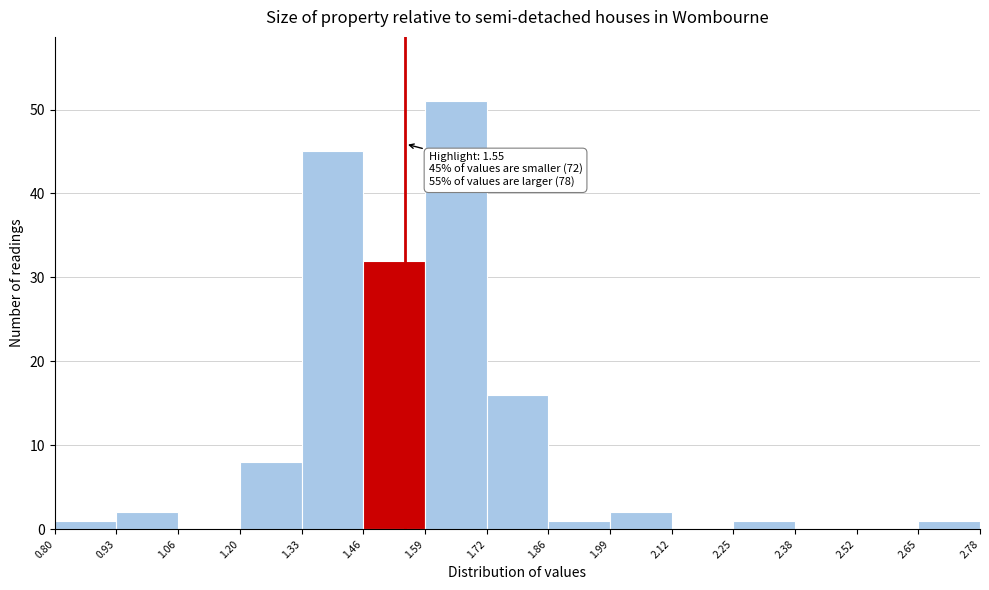

Over which range of the x-axis is the bar tallest?

1.59 to 1.72